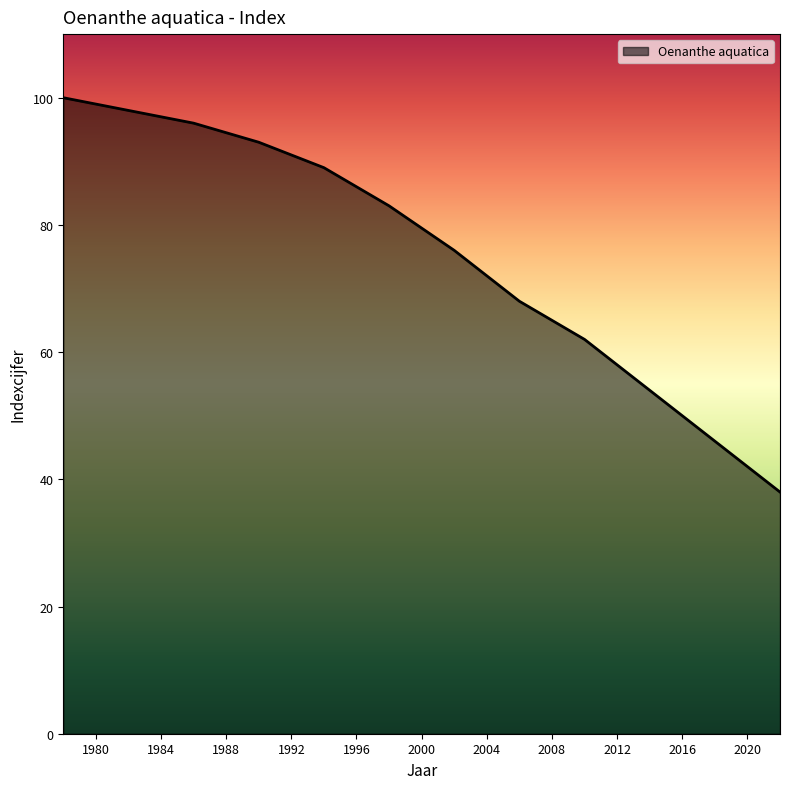

What is the smallest value displayed?

38